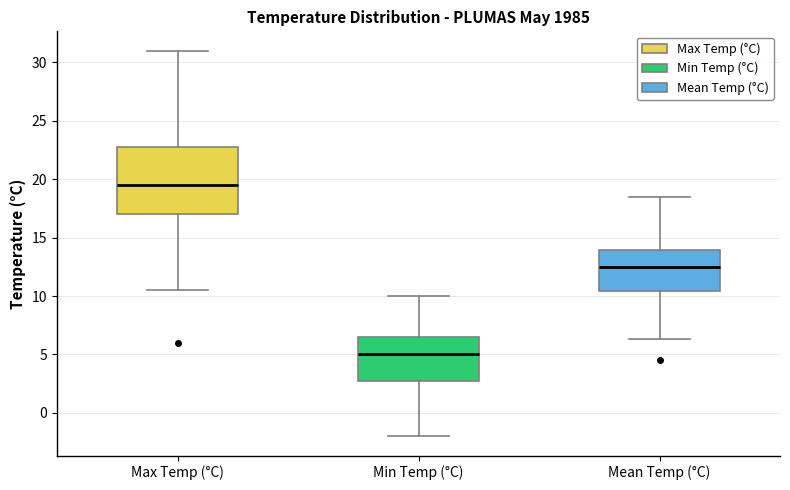

Where does the median line of the box for Max Temp (°C) sit on the y-axis? The values are not printed on the chart, so give them approximately, as read against the axis.

19.5